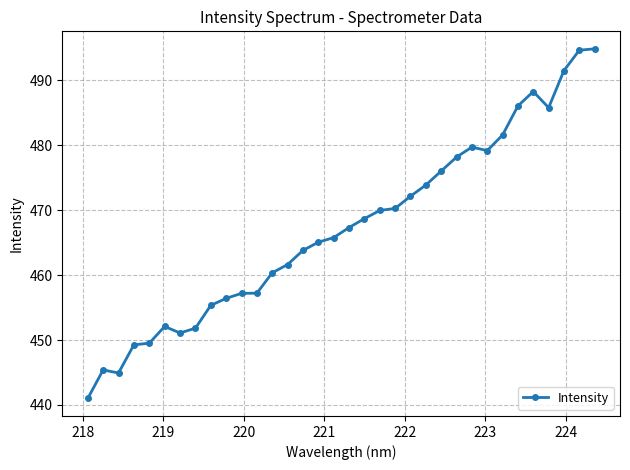

What is the average value?

467.2